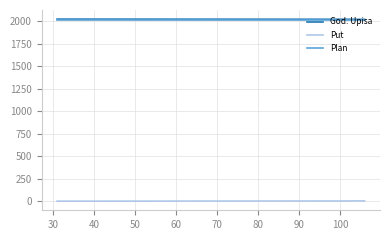

What is the highest value of the God. Upisa series?

2021